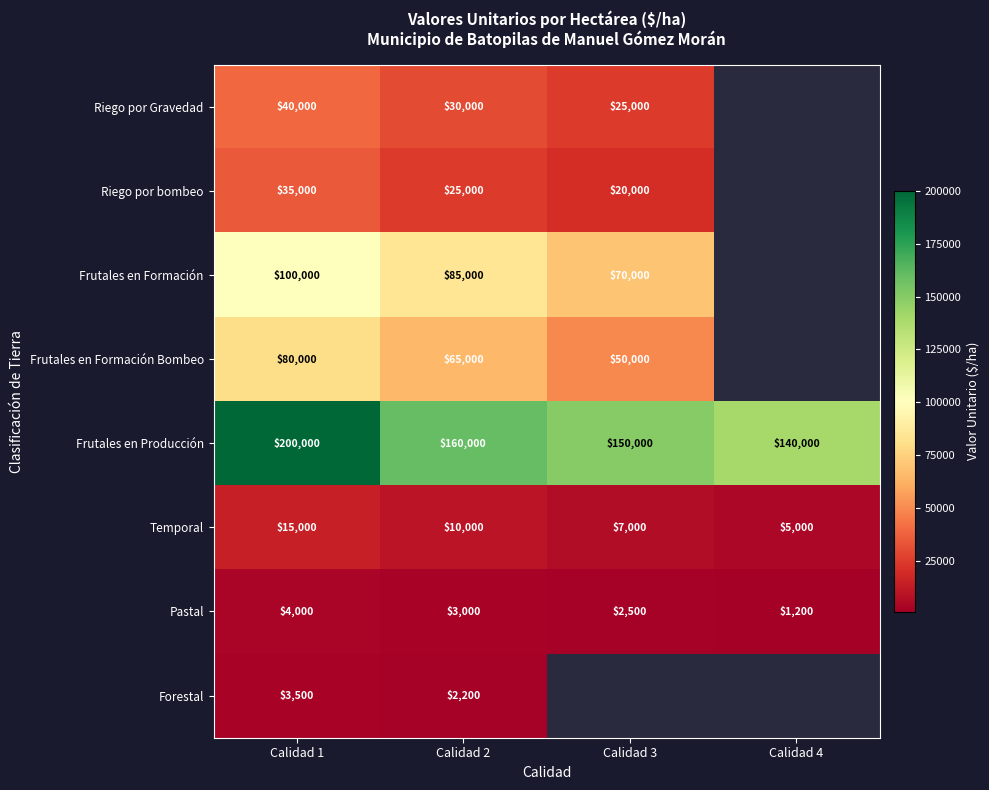

The Pastal series shows 6785.7 at Calidad 1. True or false?

False